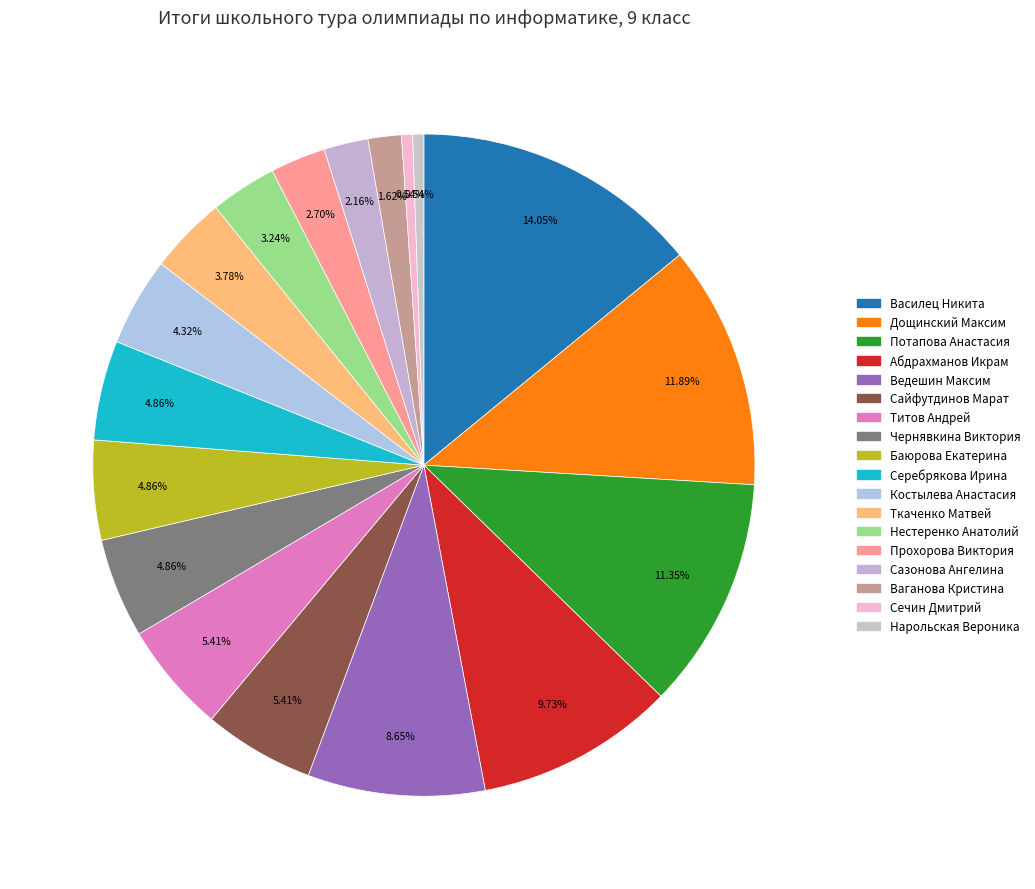

What percentage do Баюрова Екатерина and Чернявкина Виктория together represent?

9.7%